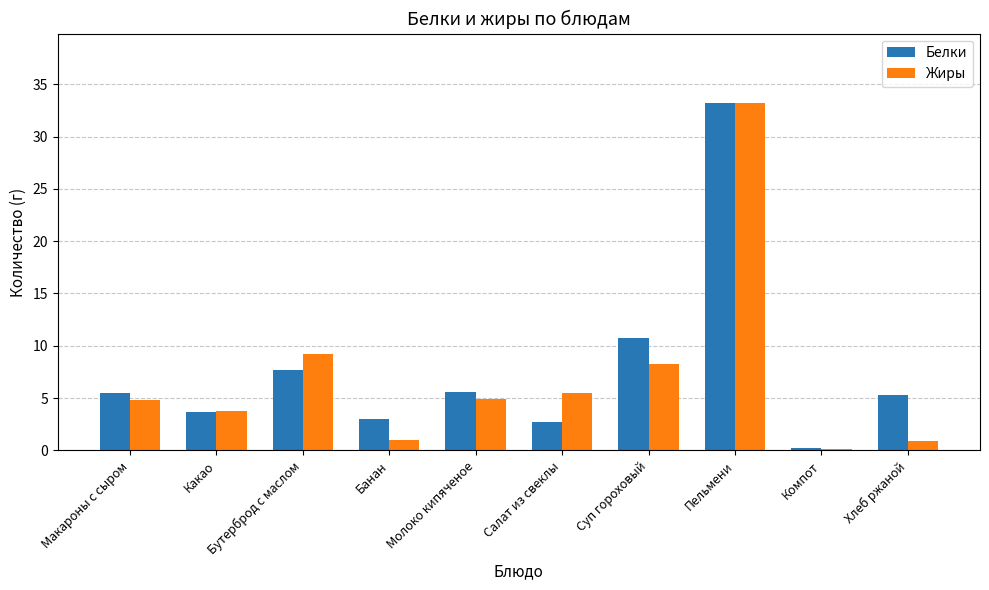

Is the value of Жиры at Хлеб ржаной greater than the value of Белки at Макароны с сыром?

No